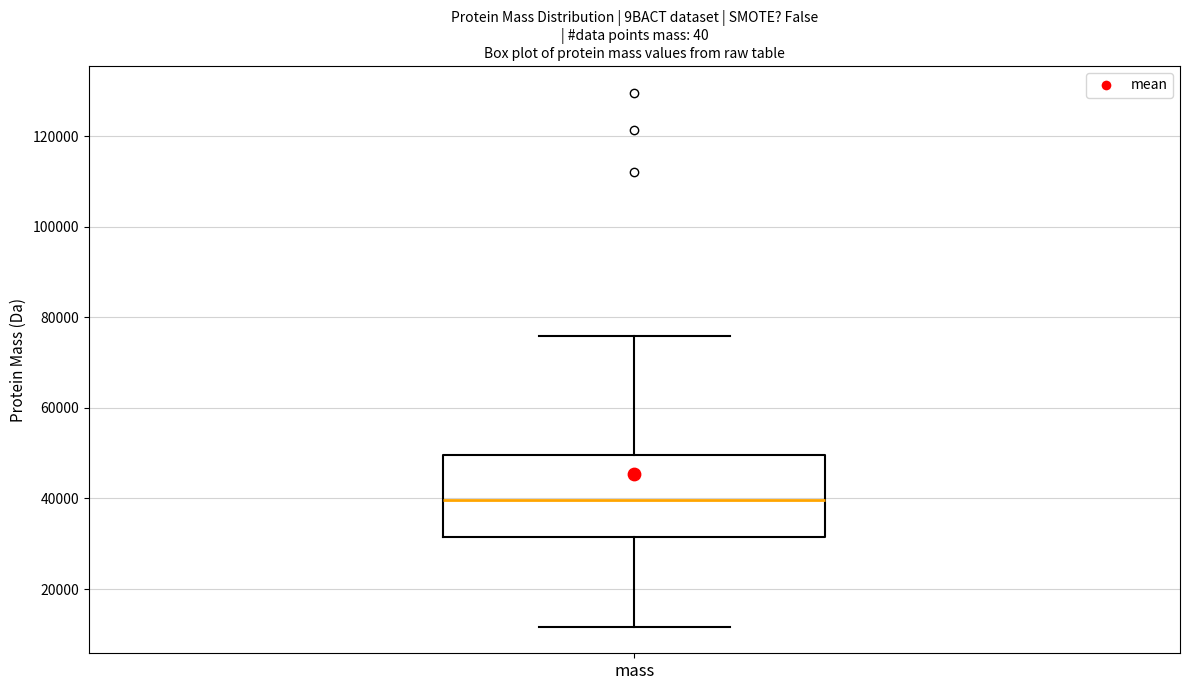

Where is the upper edge of the box for mass on the y-axis? The values are not printed on the chart, so give them approximately, as read against the axis.

50000